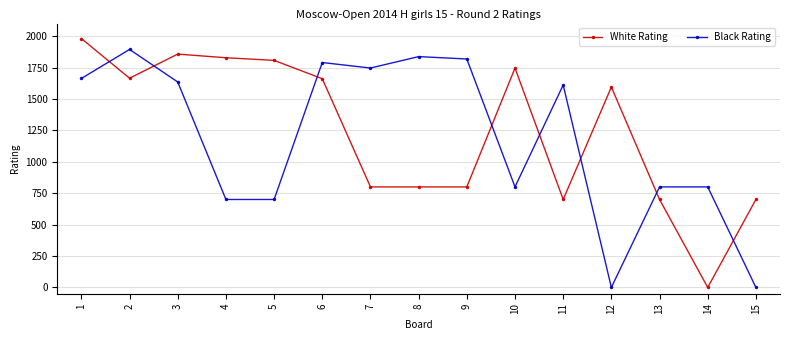

The value of White Rating at 11 is 1053. True or false?

False